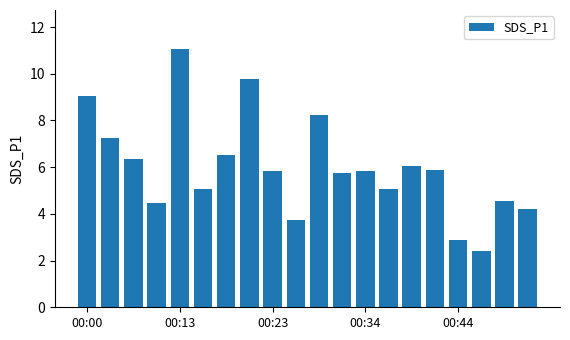

What is the value of the 7th bar from the left?

6.5